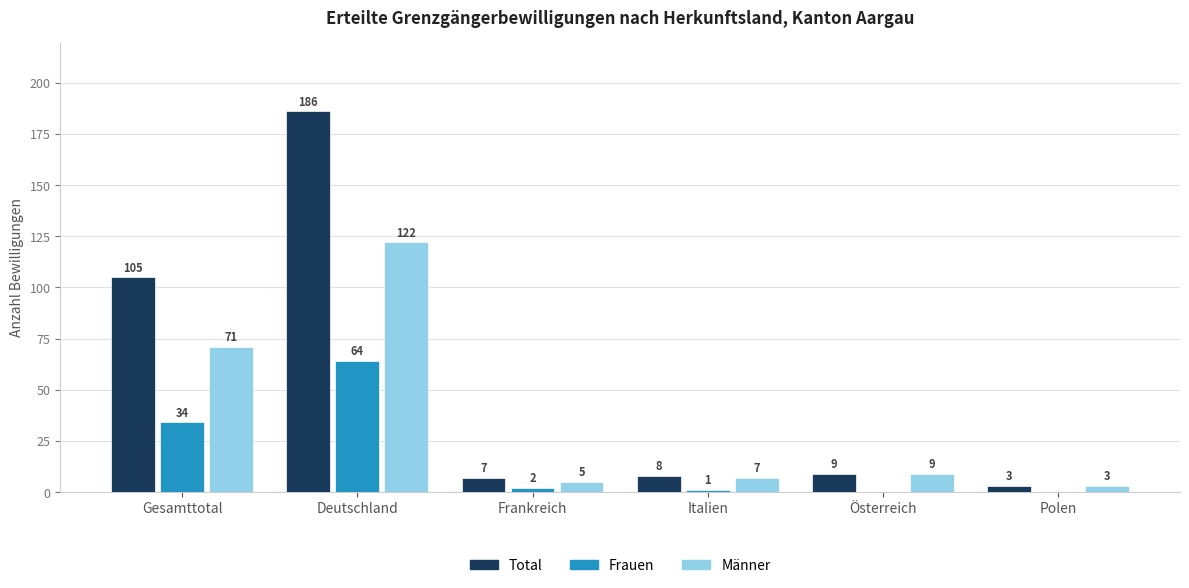

True or false: Männer has a value of 7 at Italien.

True